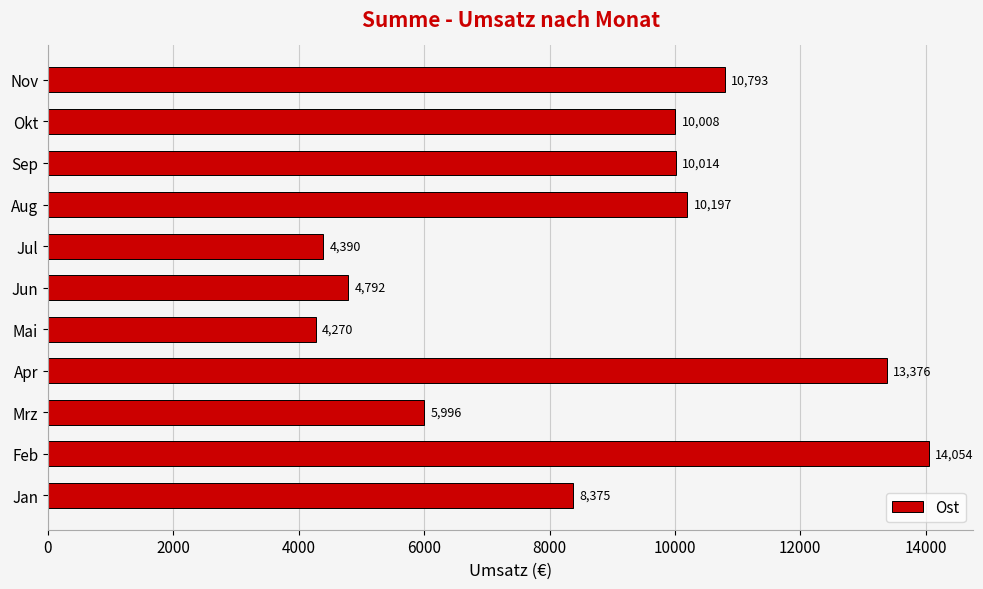

What is the average value?

8751.3